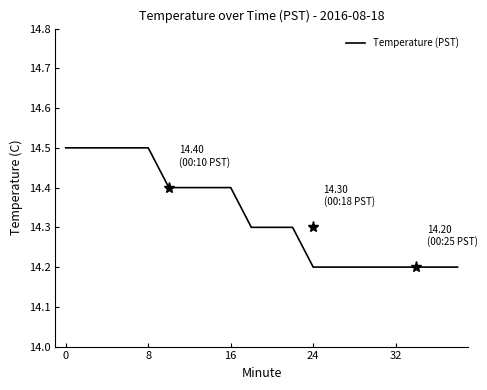

How many distinct data groups are displayed?

1